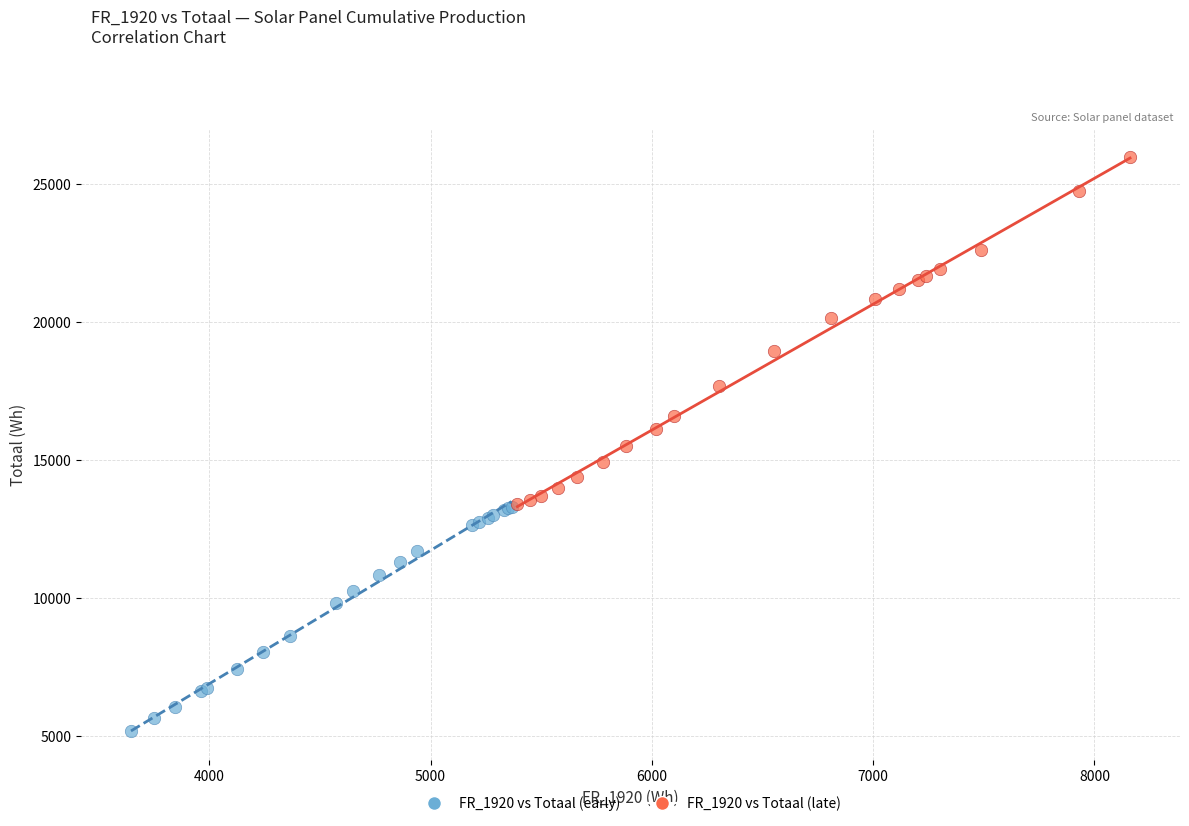

Which series contains the highest Y value?

FR_1920 vs Totaal (late)